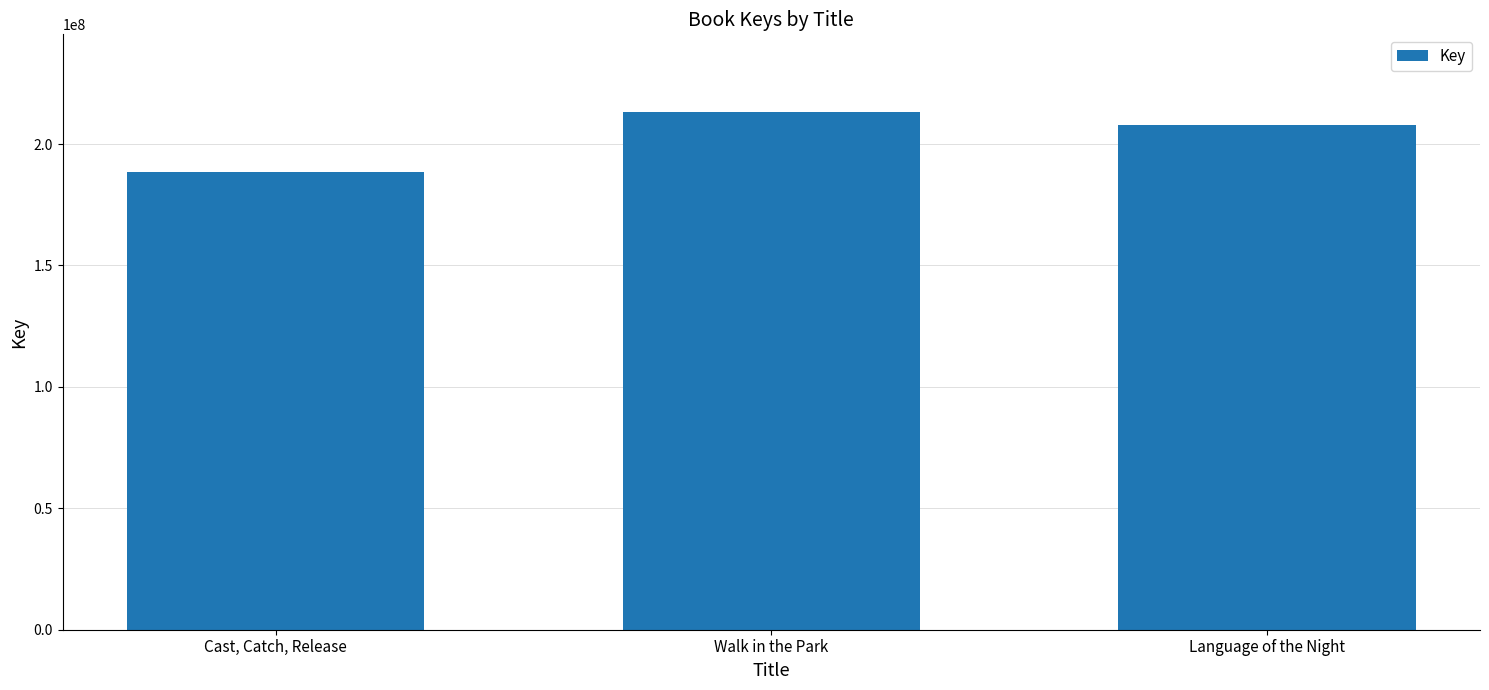

What position from the left is Walk in the Park?

2